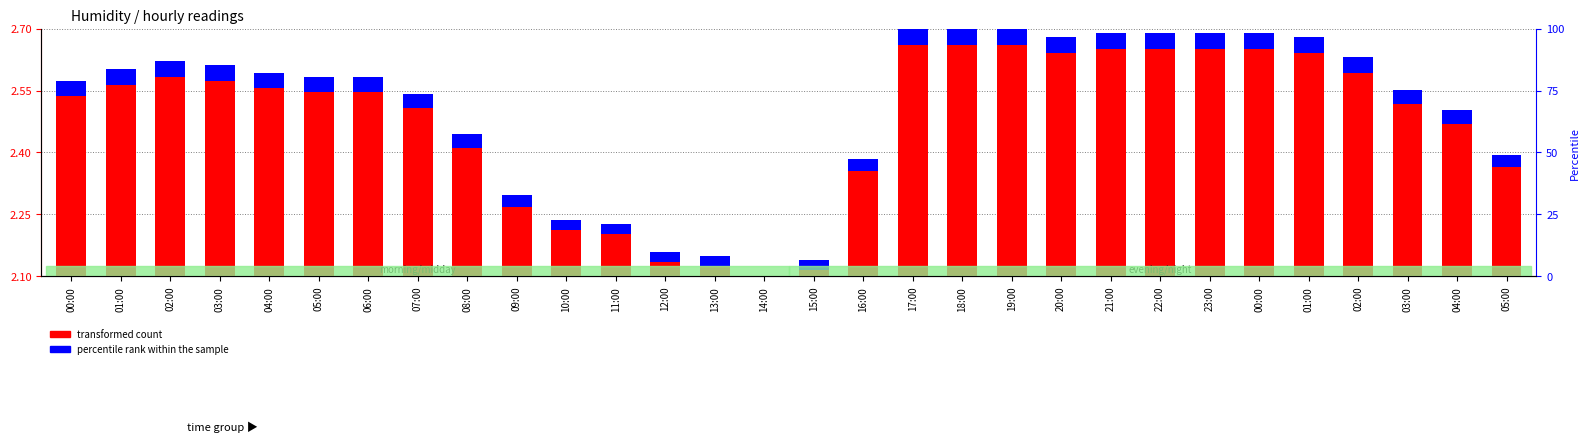

Count the number of data series in this chart.

2